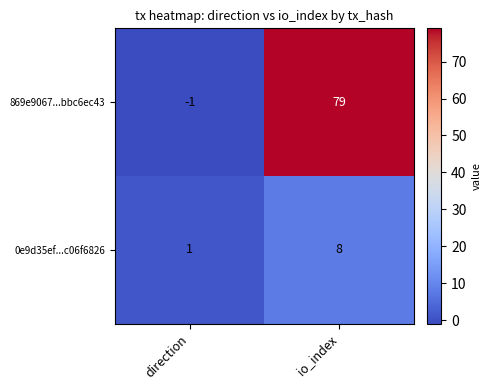

The value of 869e9067...bbc6ec43 at io_index is 79. True or false?

True